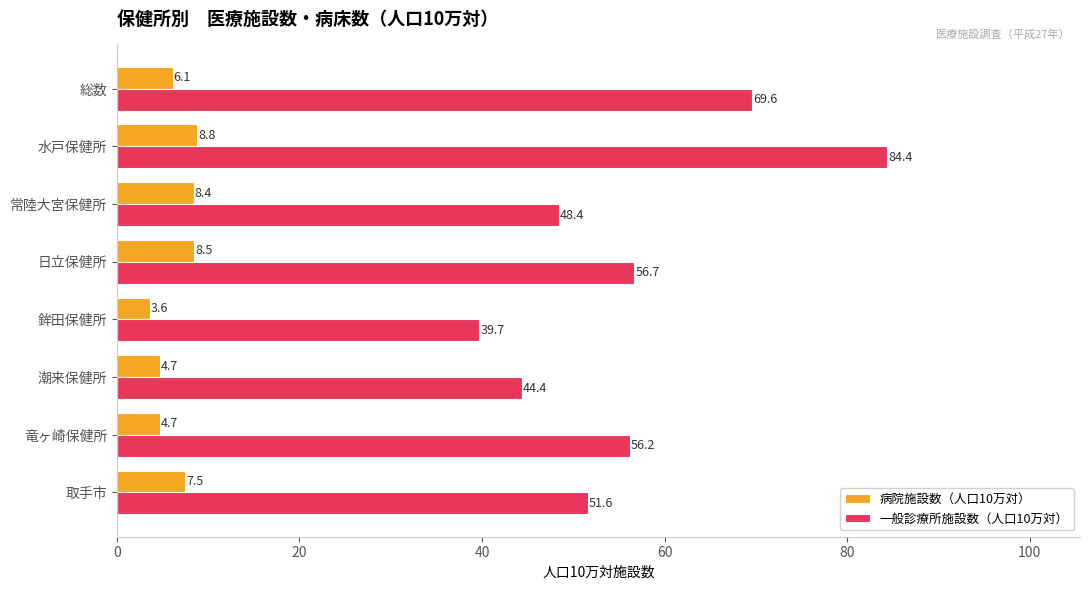

True or false: 病院施設数（人口10万対） has a value of 7.9 at 竜ヶ崎保健所.

False